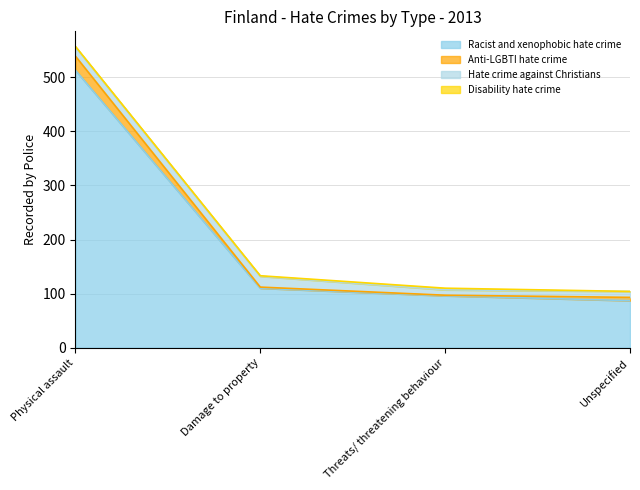

Which series has the widest spread of values?

Racist and xenophobic hate crime